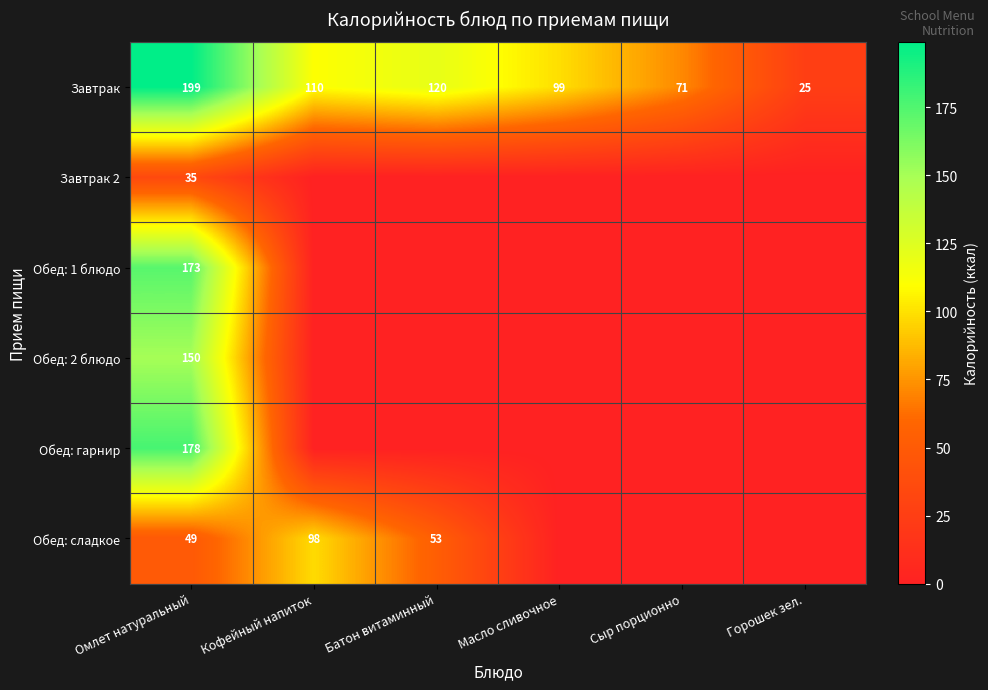

The value of Завтрак at Кофейный напиток is 110. True or false?

True